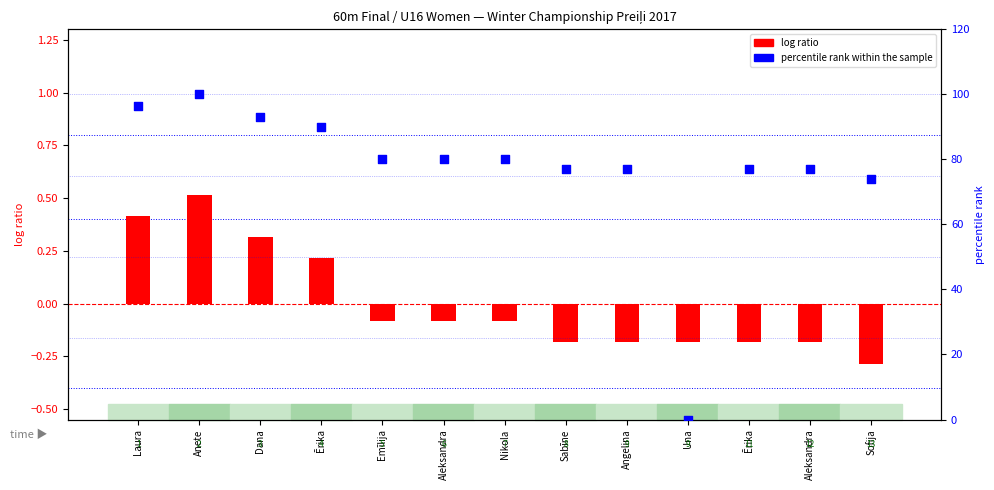

Is the value of log ratio at Aleksandra greater than the value of percentile rank within the sample at Una?

No